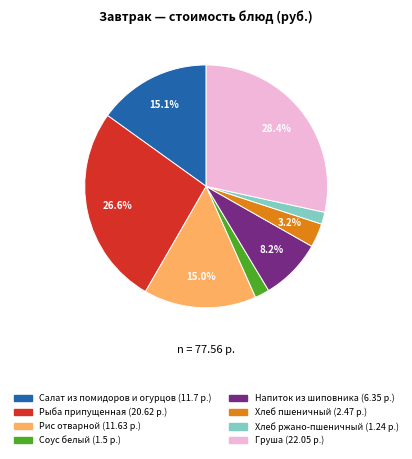

Is there a majority slice in this chart?

No